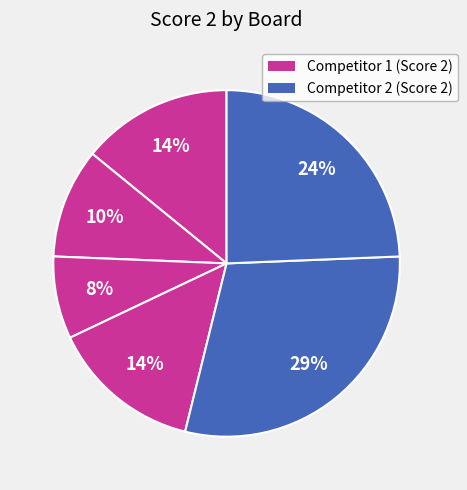

How many segments does this pie chart have?

6